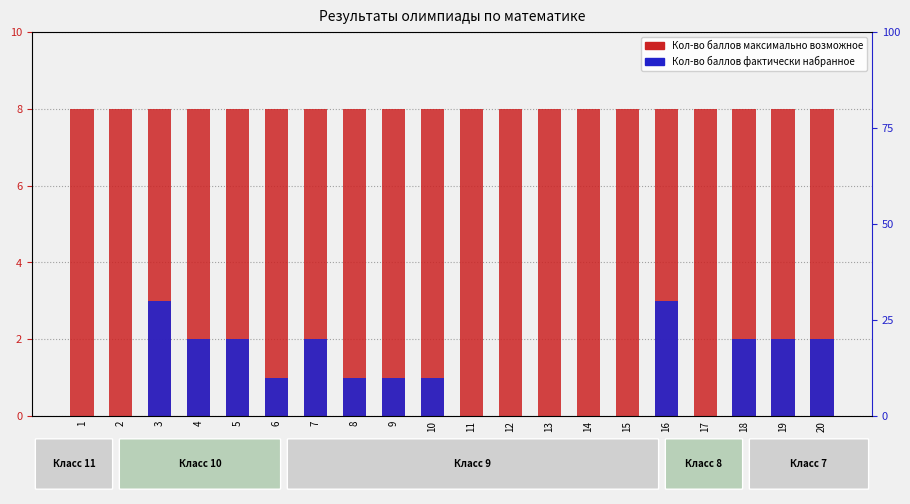

Is it true that Кол-во баллов фактически набранное equals 3 at 20?

False